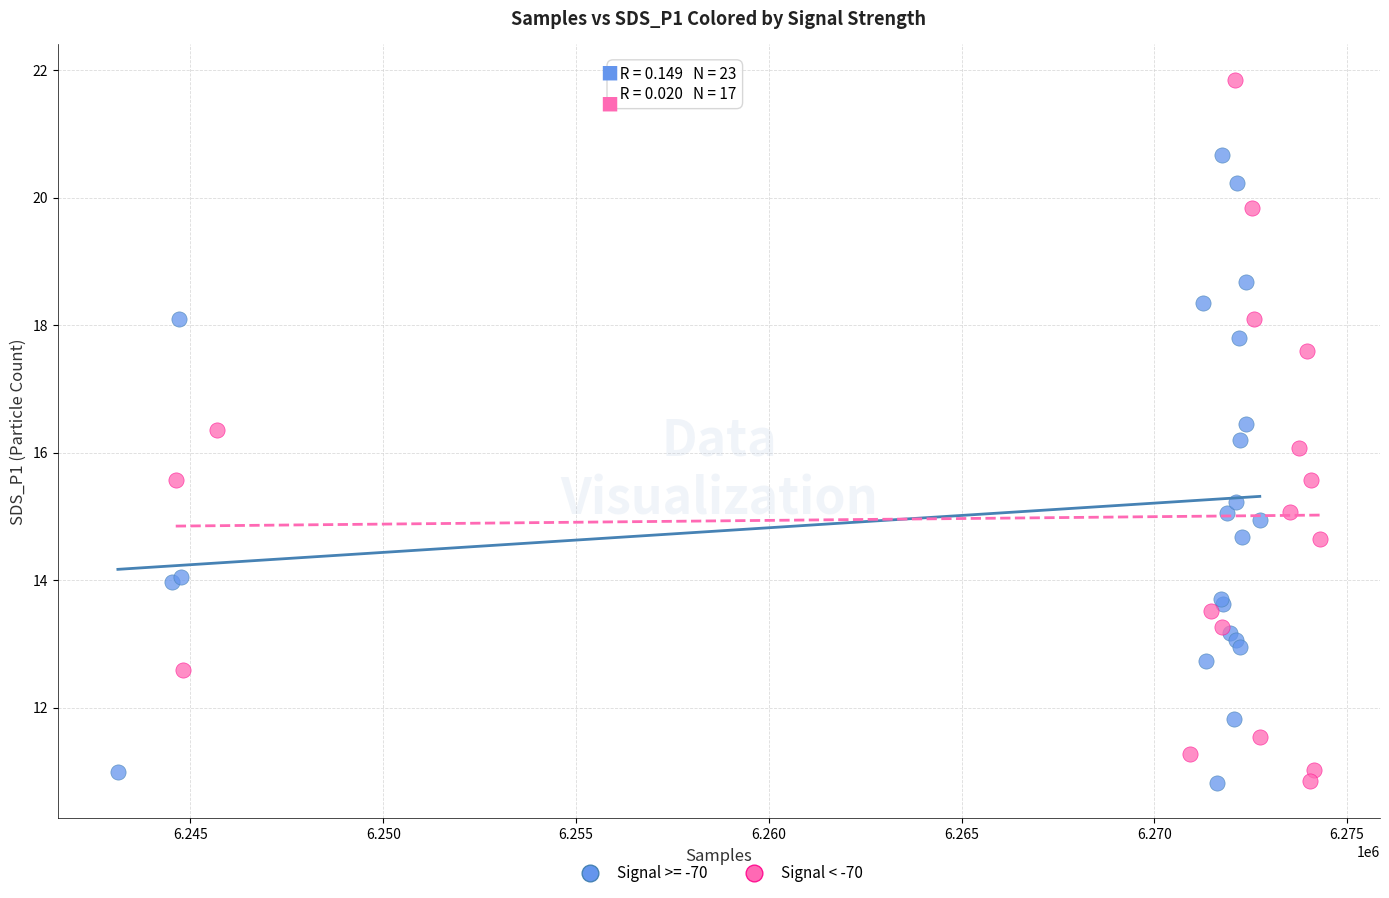

Which series has the widest spread of Y values?

Signal < -70